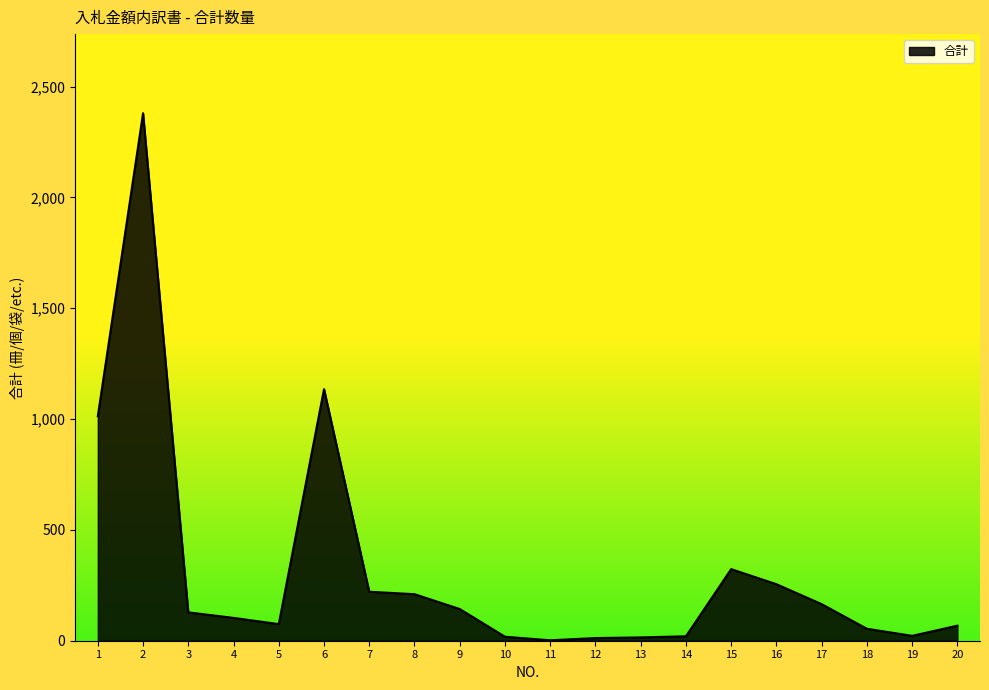

Is it true that the value at 15 is 323?

True